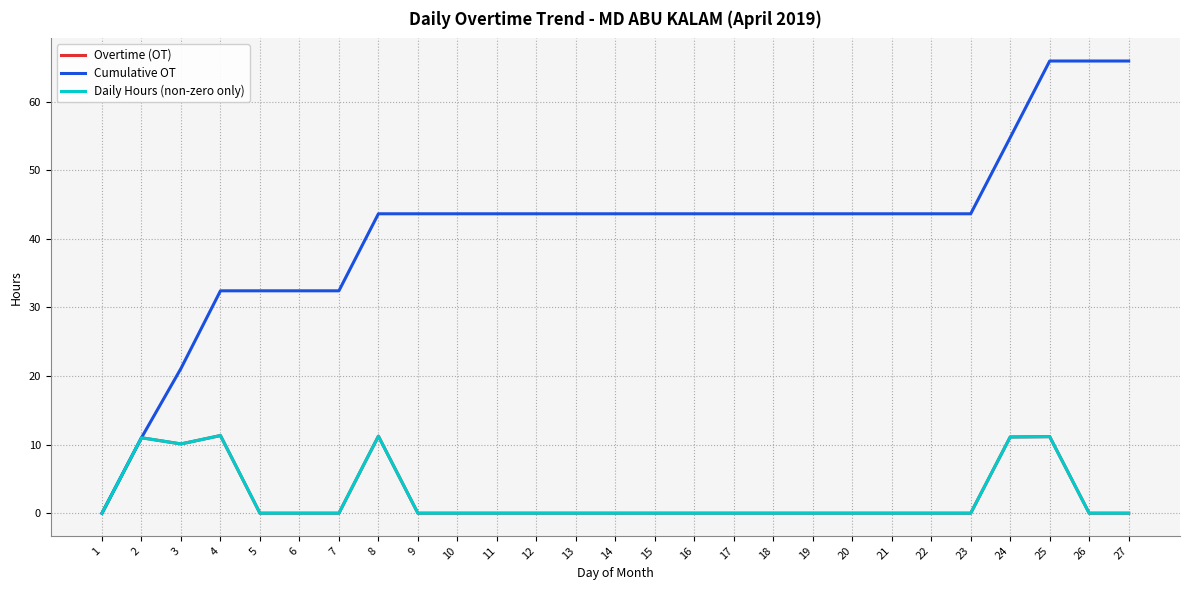

Does the chart have visible grid lines?

Yes